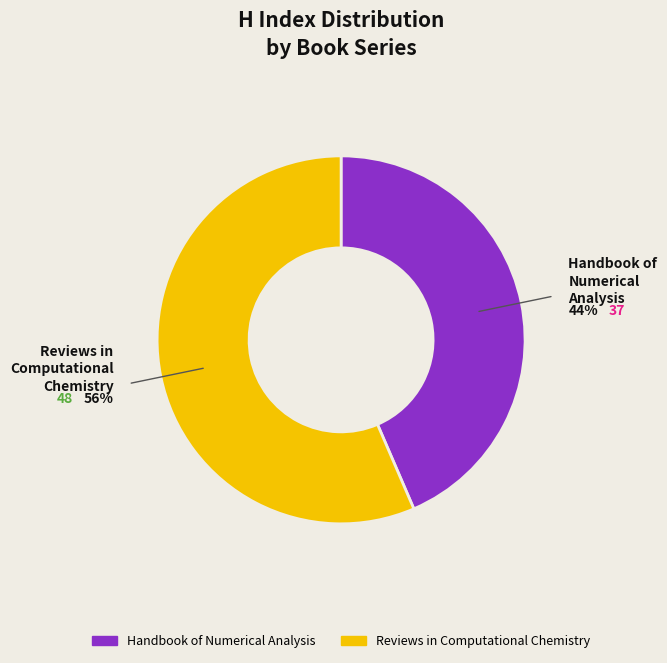

True or false: Reviews in Computational Chemistry accounts for 62% of the total.

False